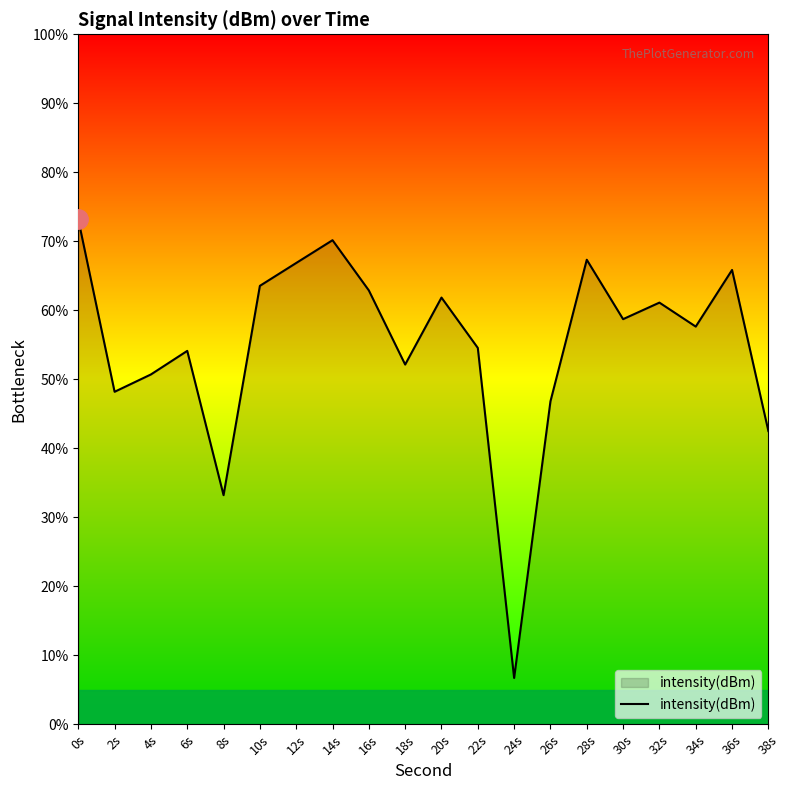

What is the average value?

54.9